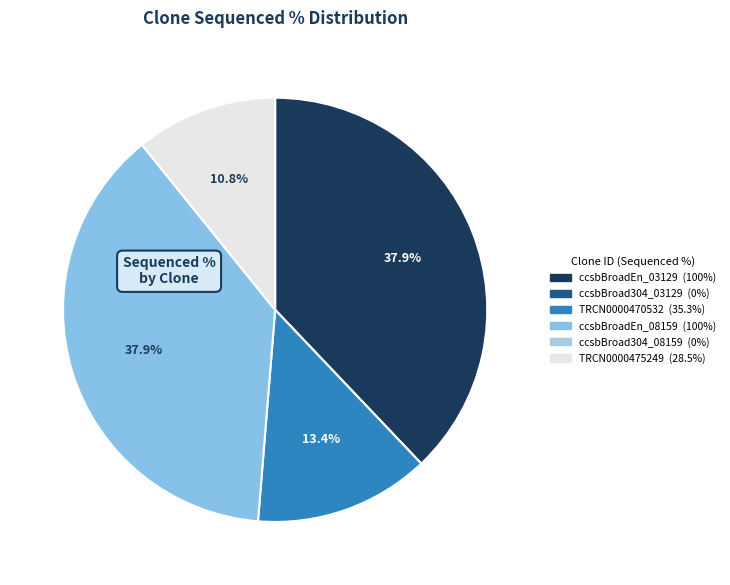

Rank the categories by value from highest to lowest.

ccsbBroadEn_03129, ccsbBroadEn_08159, TRCN0000470532, TRCN0000475249, ccsbBroad304_03129, ccsbBroad304_08159